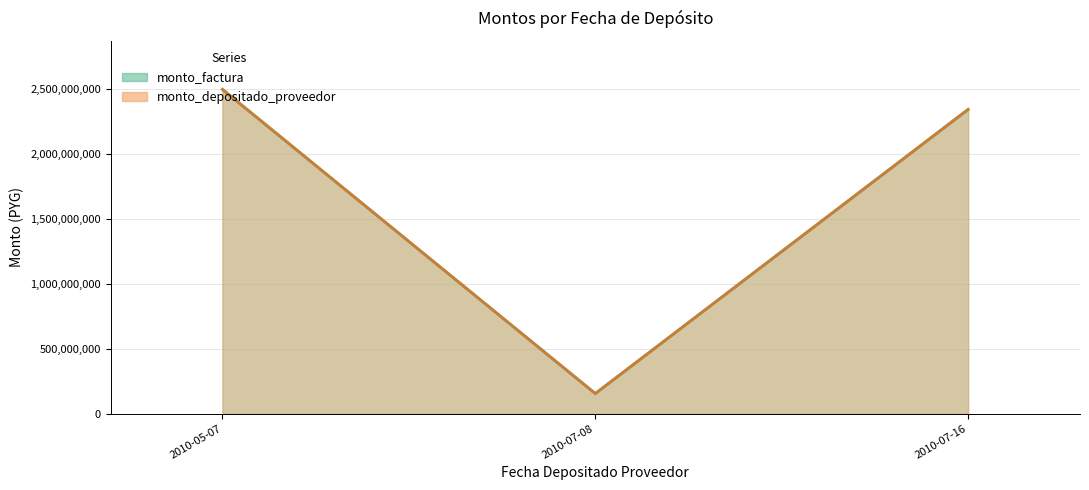

Which has a higher value, 2010-07-08 or 2010-05-07?

2010-05-07